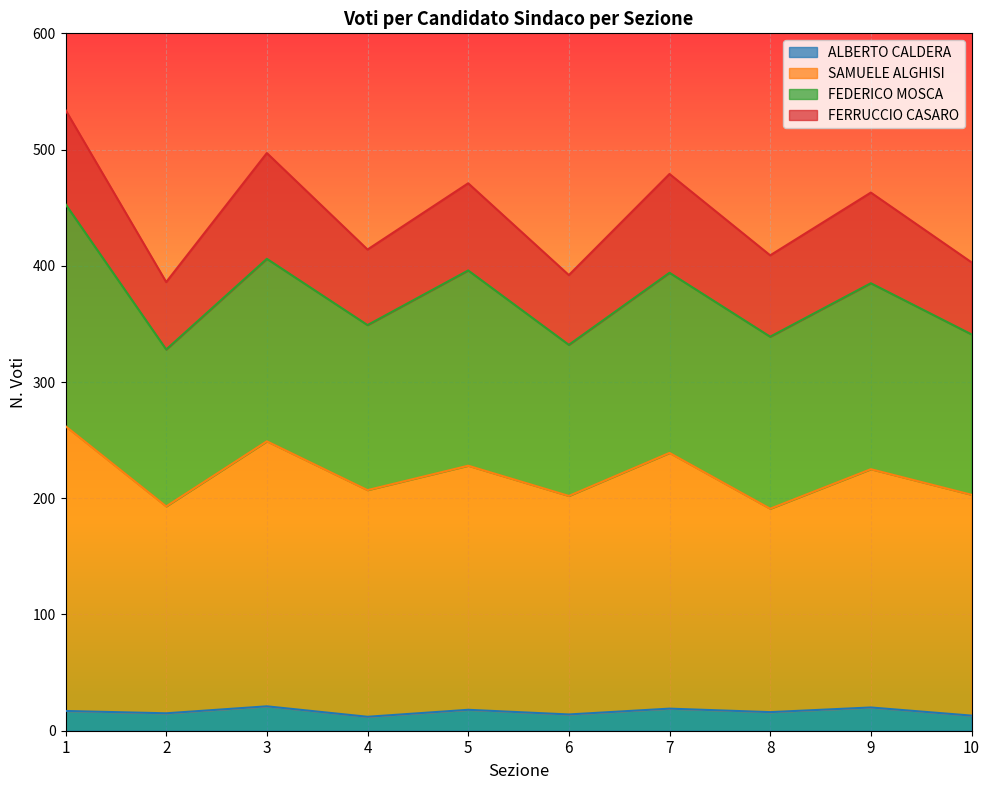

Which label corresponds to the largest value in the chart?

1